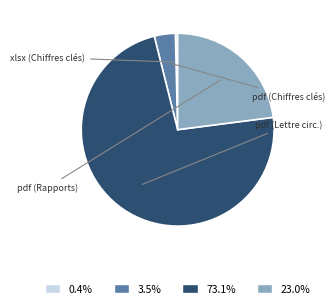

Is there a majority slice in this chart?

Yes